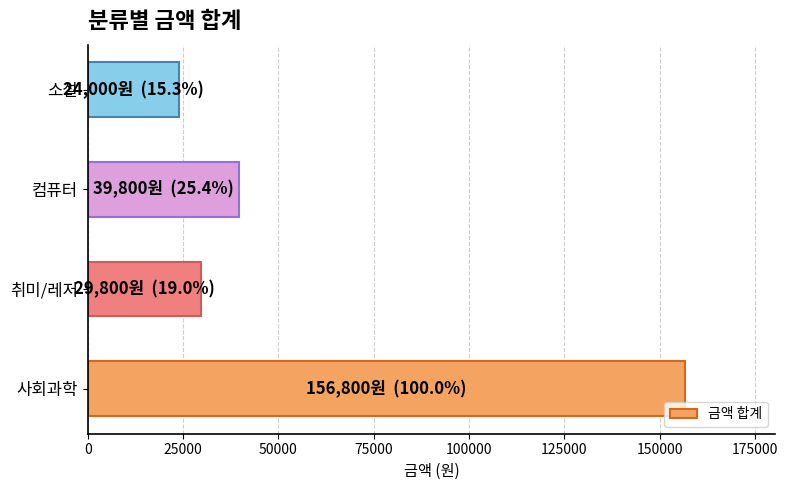

Rank the categories by value from highest to lowest.

사회과학, 컴퓨터, 취미/레저, 소설